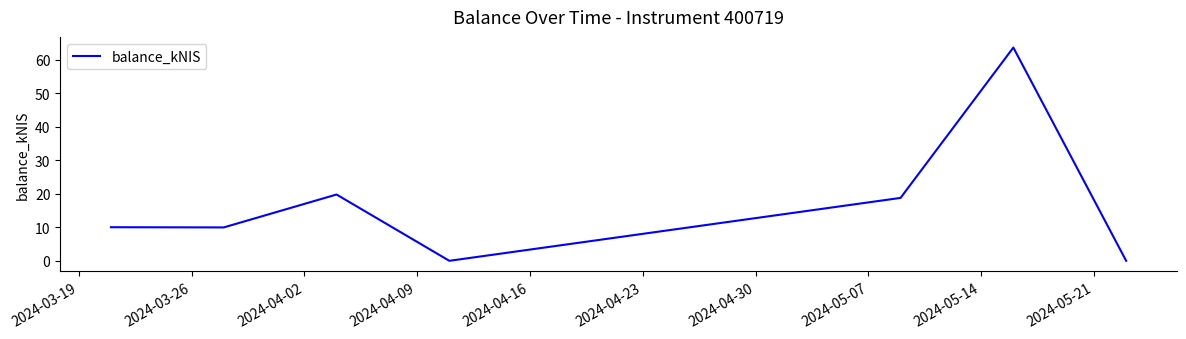

How many interior local peaks (higher than both neighbors) does the data have?

2